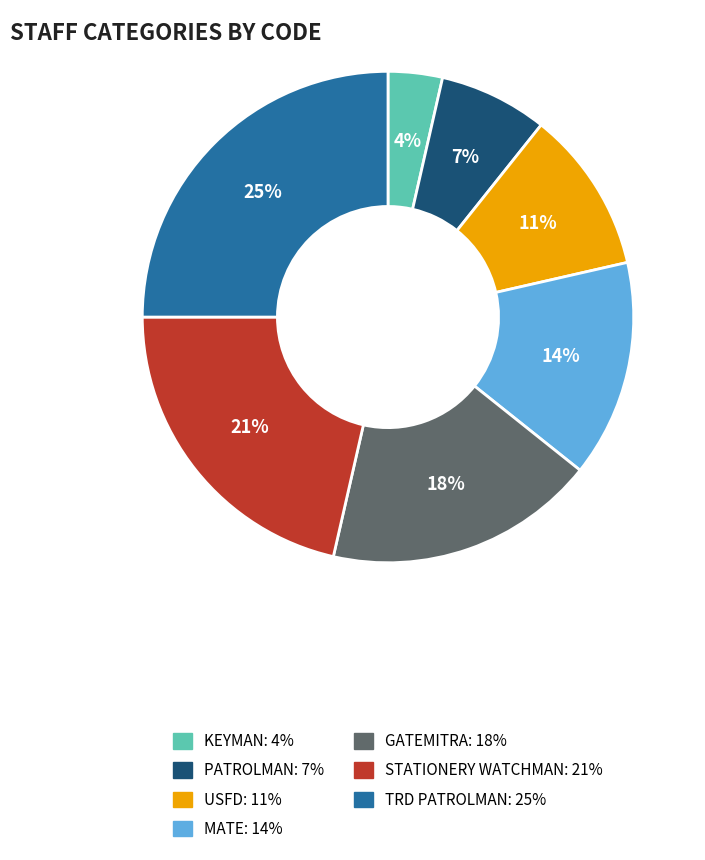

How many segments does this pie chart have?

7